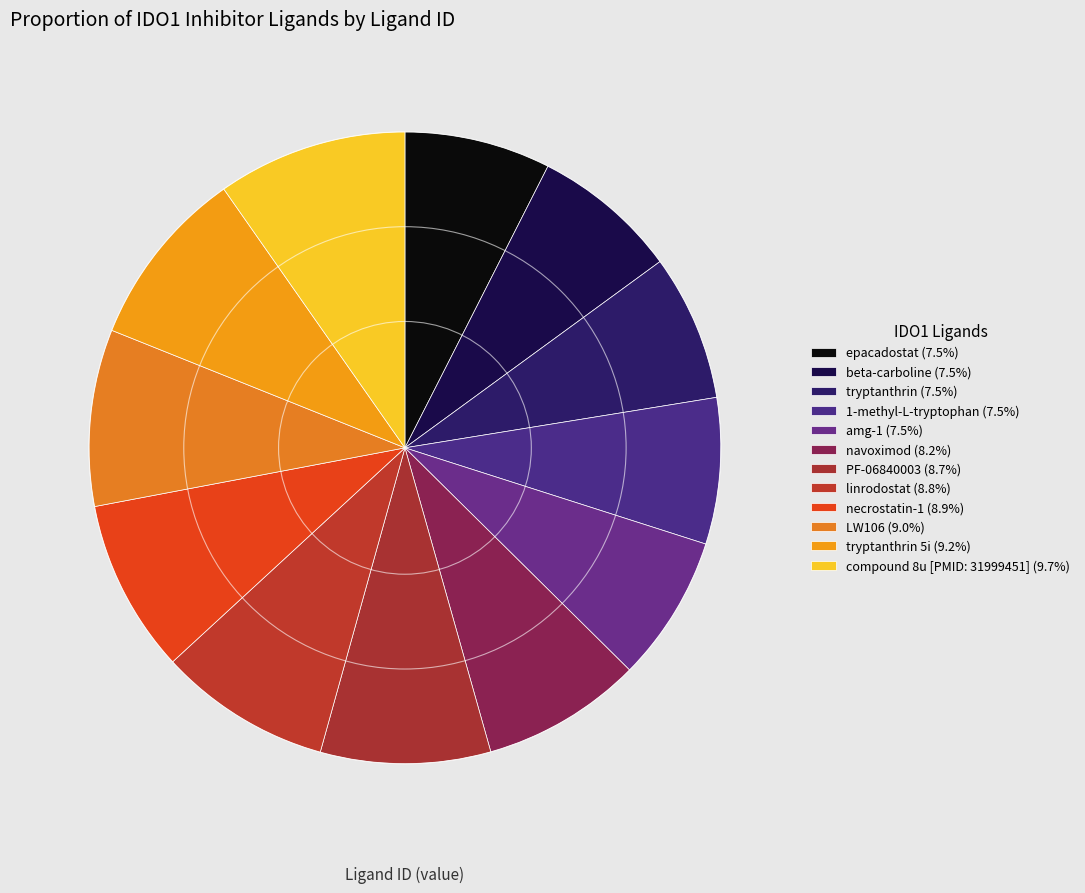

How many segments does this pie chart have?

12